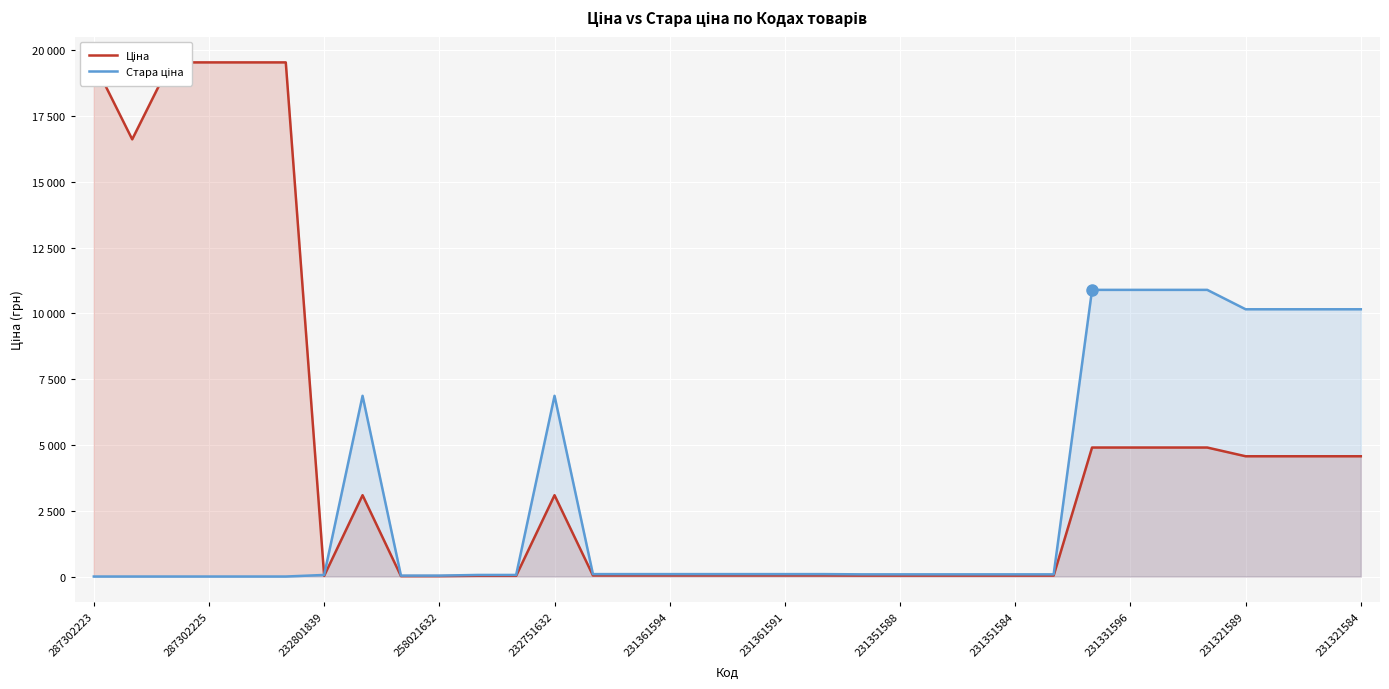

Read the Ціна value at 287302223.

19542.7